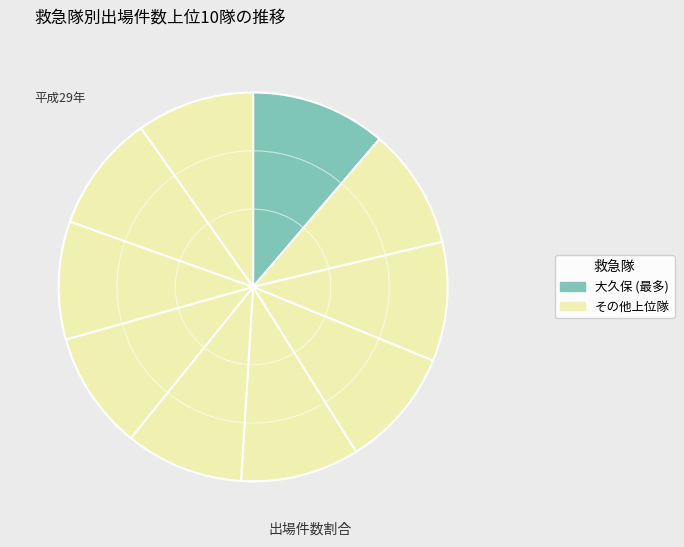

How many slices are in this pie chart?

10